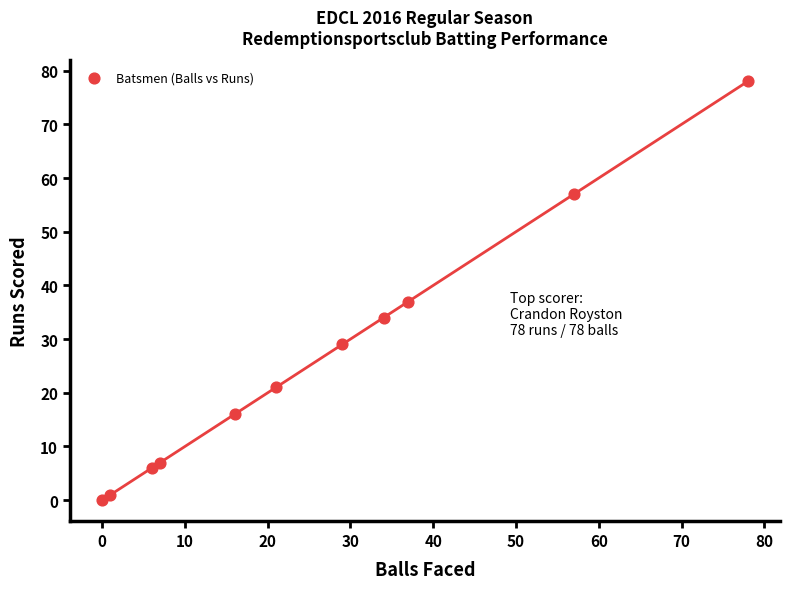

What is the range of Y values (max minus min)?

78